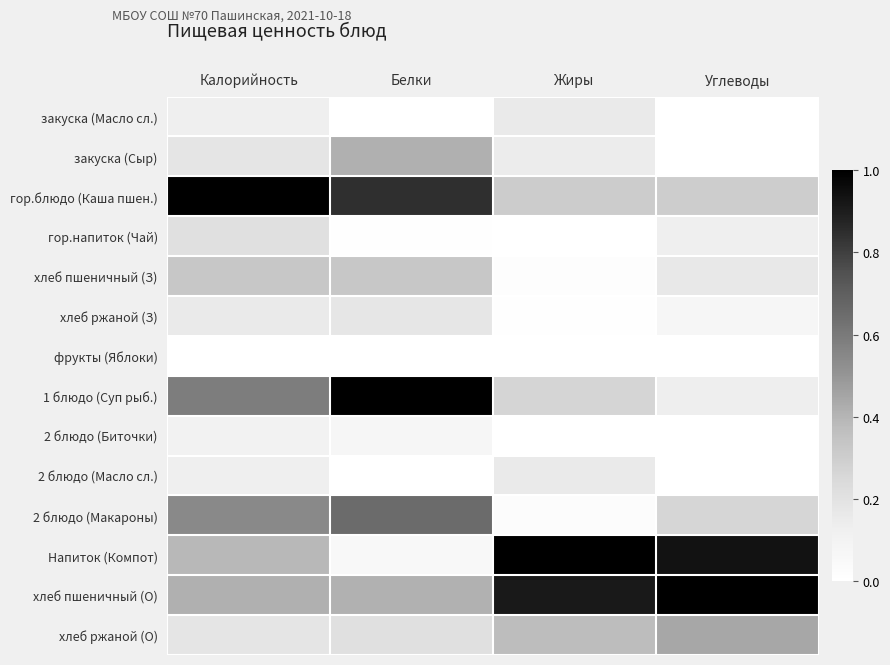

Which series has the largest total across all categories?

хлеб пшеничный (О)